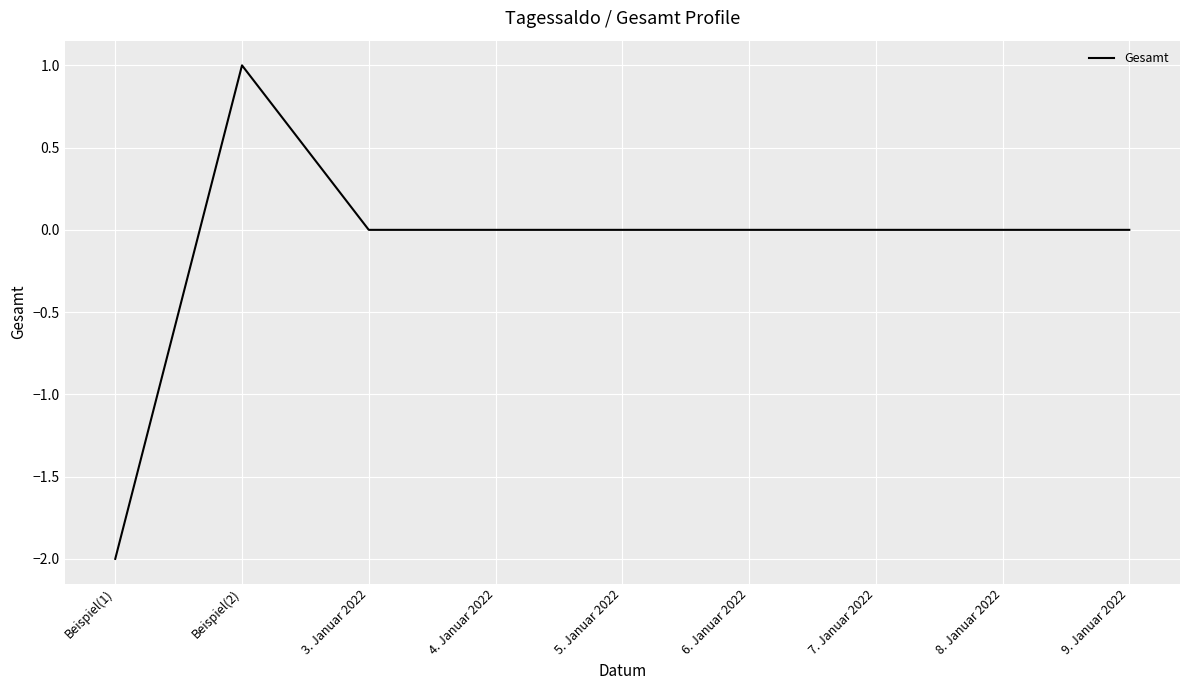

The value at 5. Januar 2022 is 0. True or false?

True